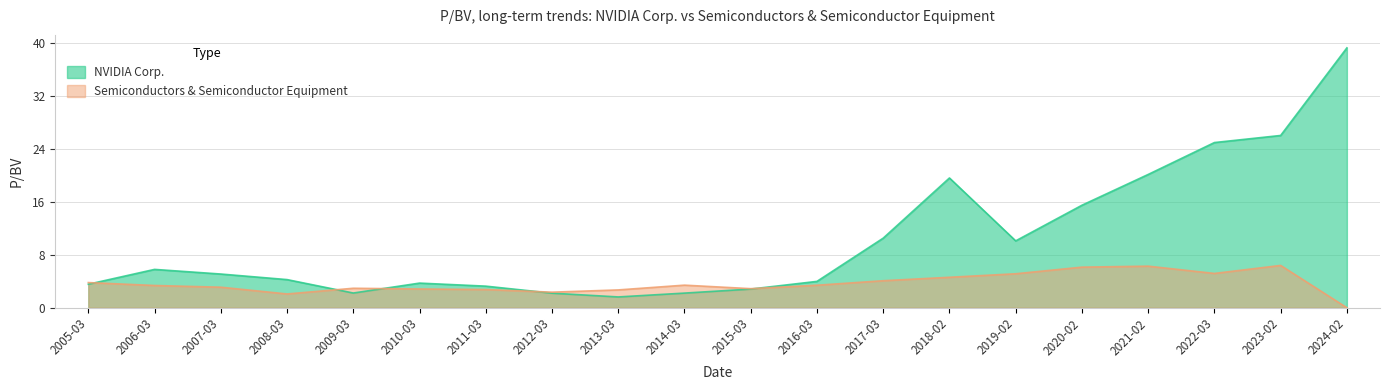

Rank the series at 2011-03 from lowest to highest value.

Semiconductors & Semiconductor Equipment, NVIDIA Corp.